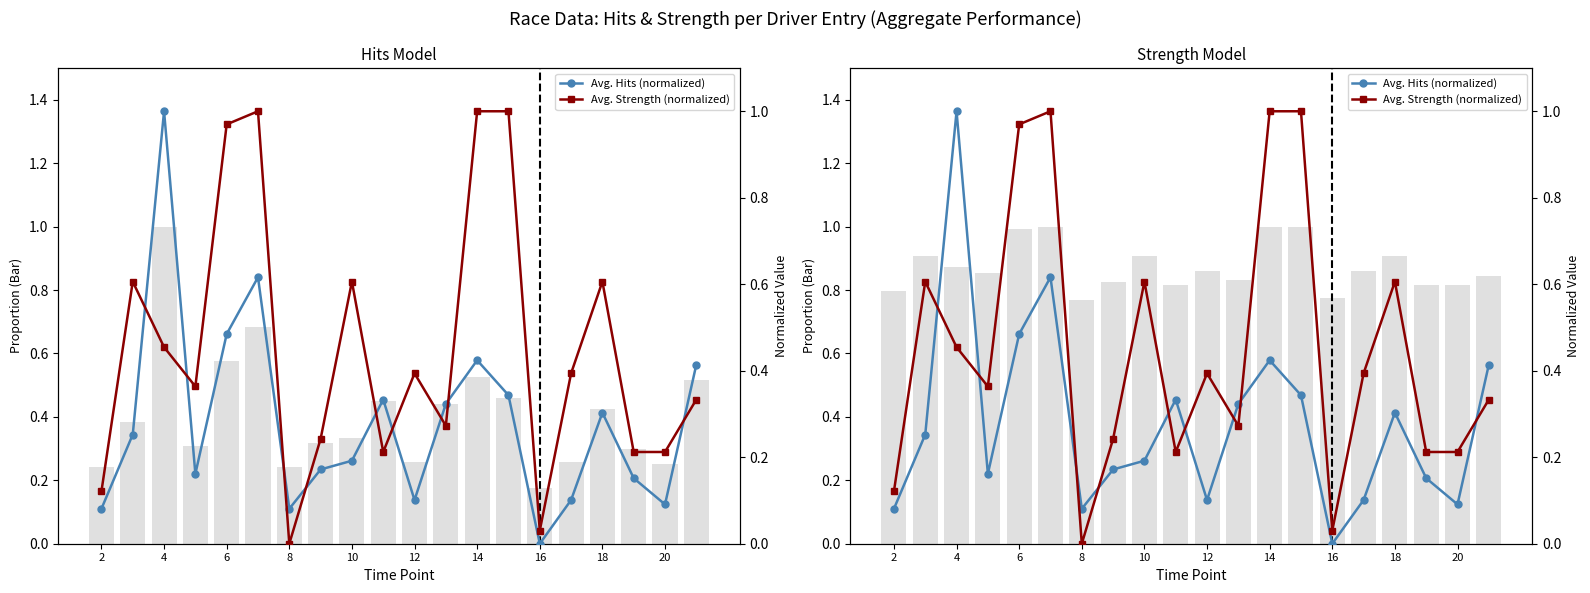

How many bars are there in each group?

2